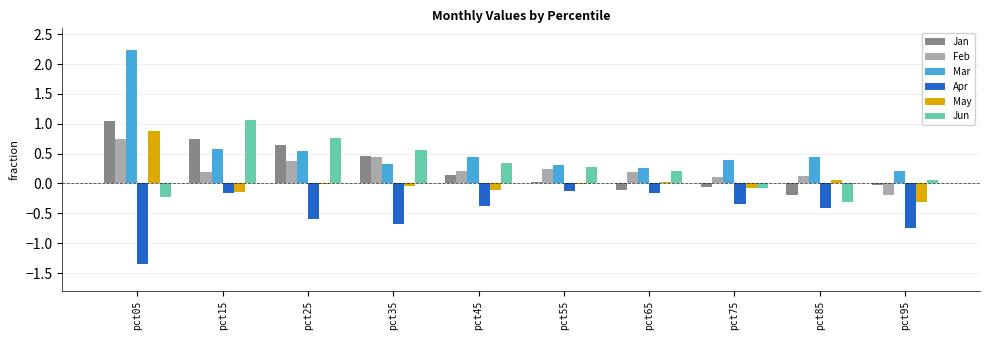

At which category does the chart reach its peak across all series?

pct05